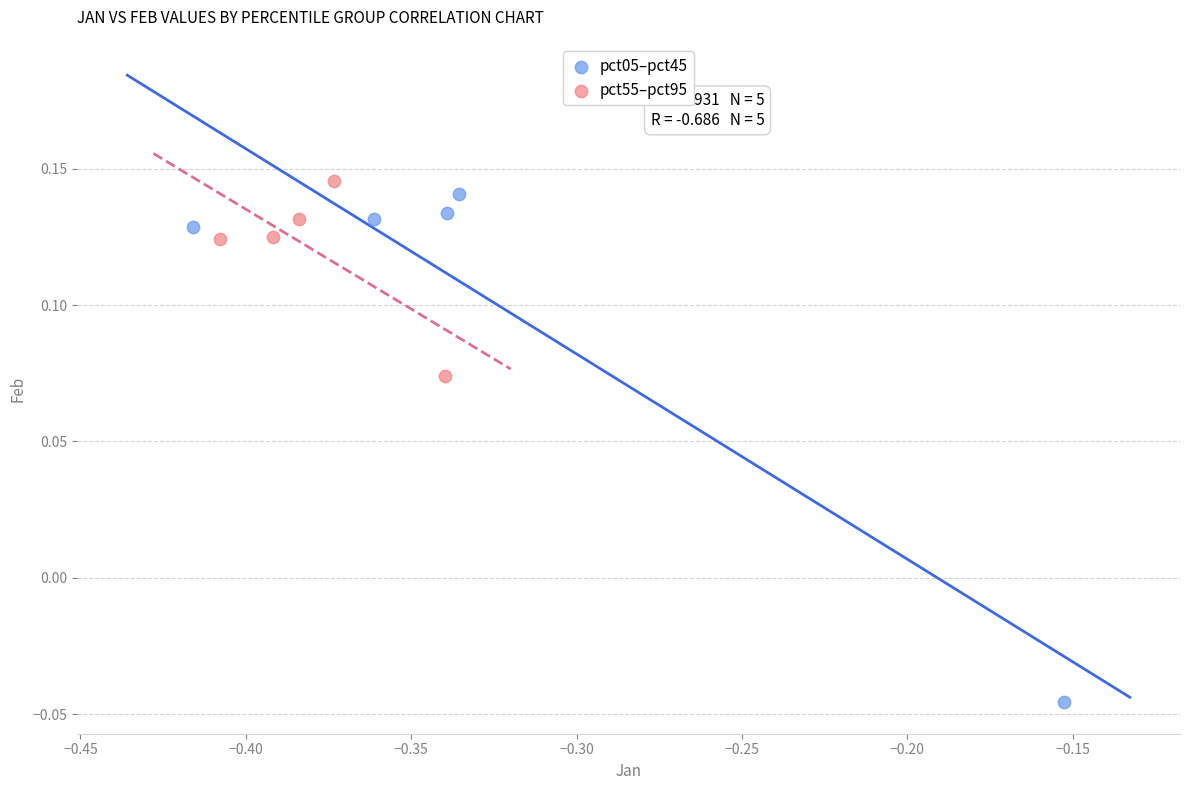

Which series reaches the minimum Y coordinate?

pct05–pct45